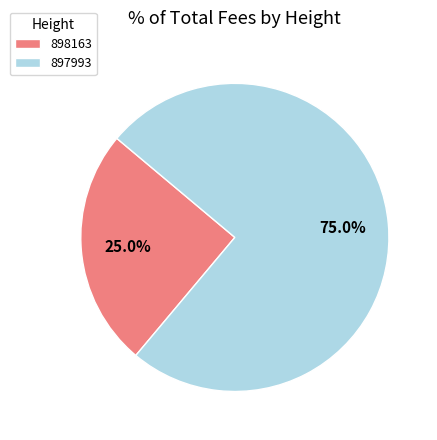

To the nearest percent, what portion does 898163 represent?

25%